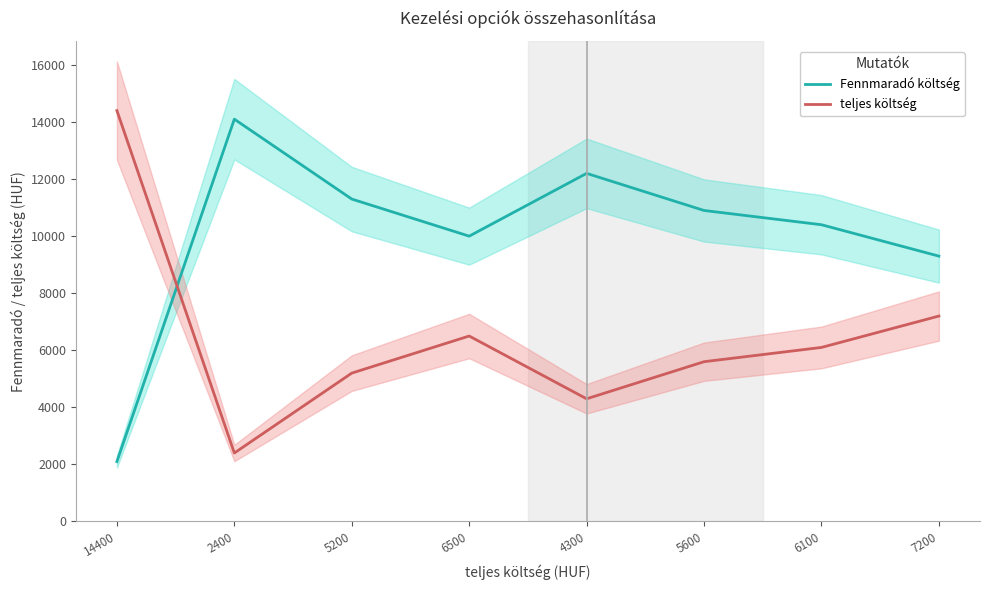

What value does the Fennmaradó költség series have at 6500, to the nearest 50?

10000